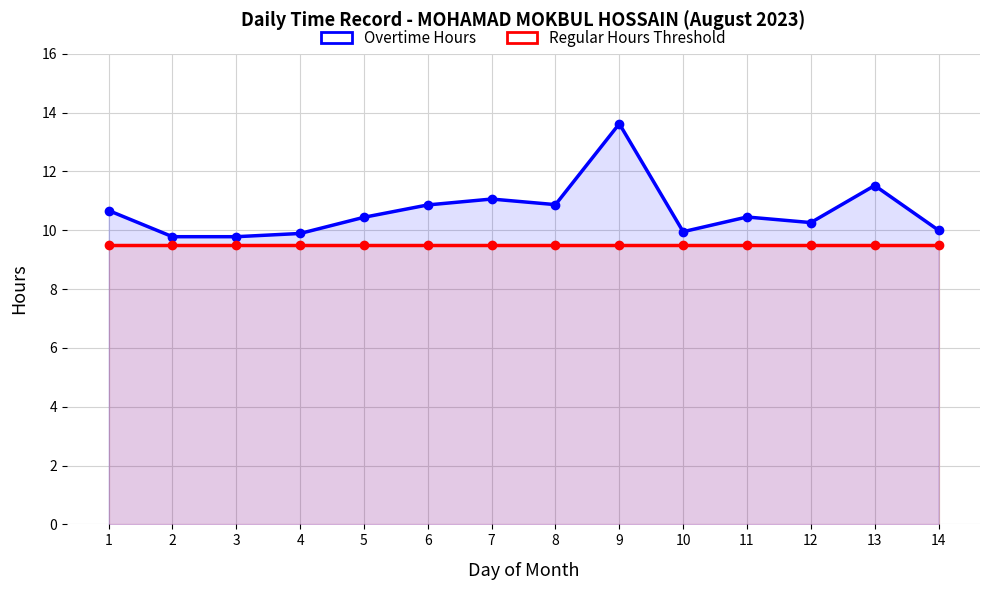

Reading left to right, list all the values displayed in this chart.

Overtime Hours: 10.7	9.8	9.8	9.9	10.4	10.9	11.1	10.9	13.6	9.9	10.4	10.3	11.5	10.0
Regular Hours Threshold: 9.5	9.5	9.5	9.5	9.5	9.5	9.5	9.5	9.5	9.5	9.5	9.5	9.5	9.5